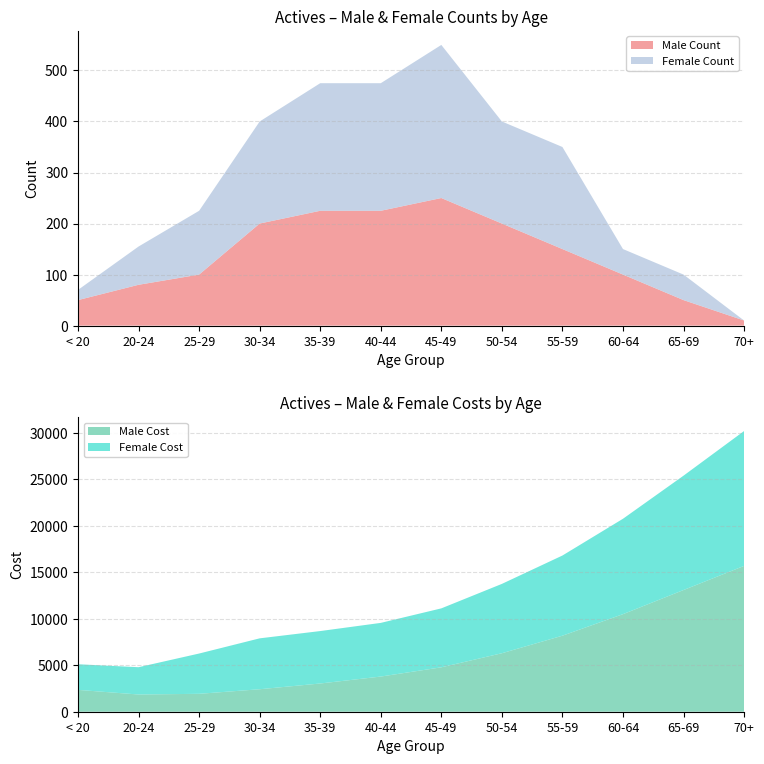

The value of Male Count at < 20 is 50. True or false?

True